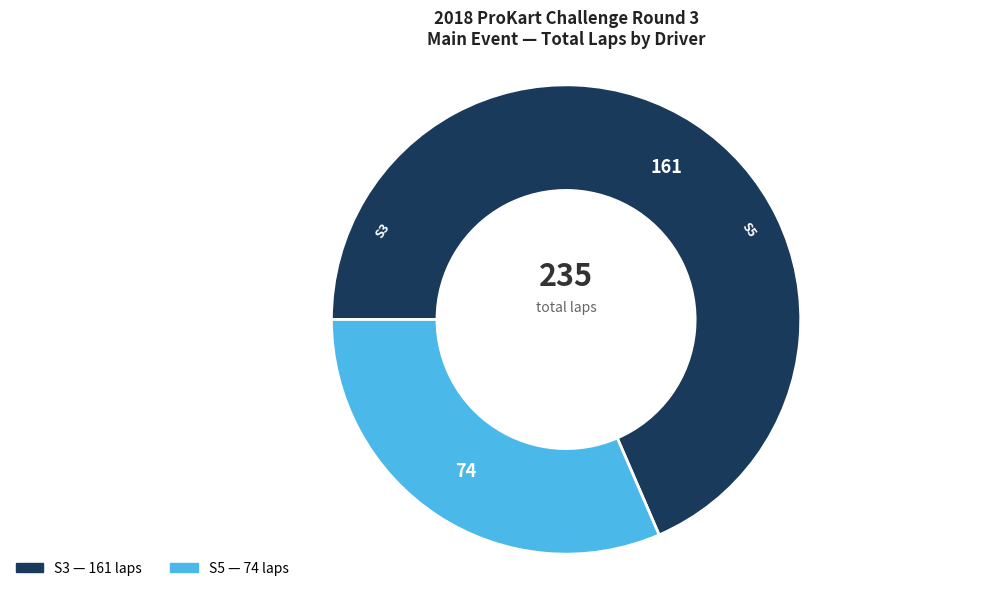

Is there any slice that represents more than half of the pie?

Yes